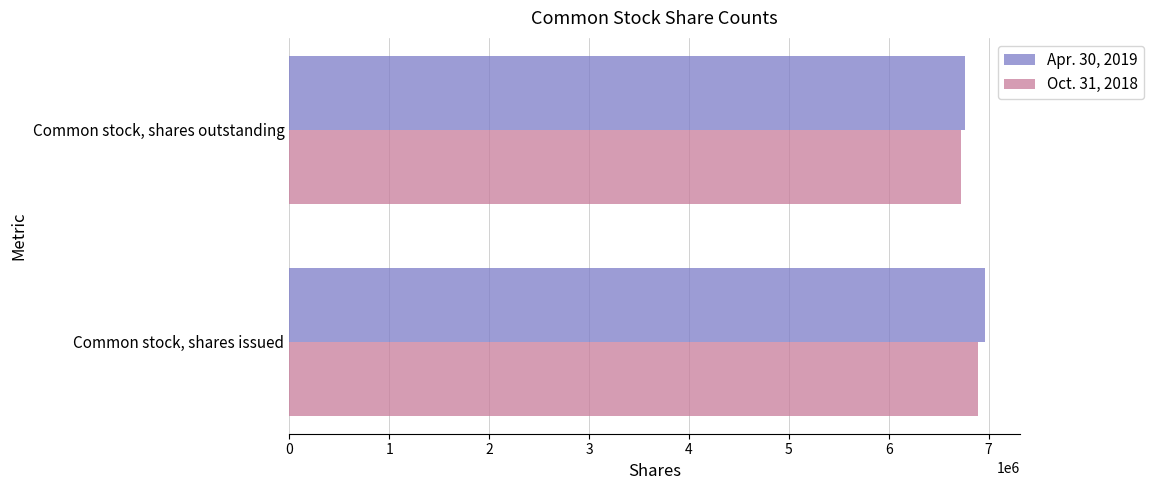

At which category is the sum across all series the highest?

Common stock, shares issued